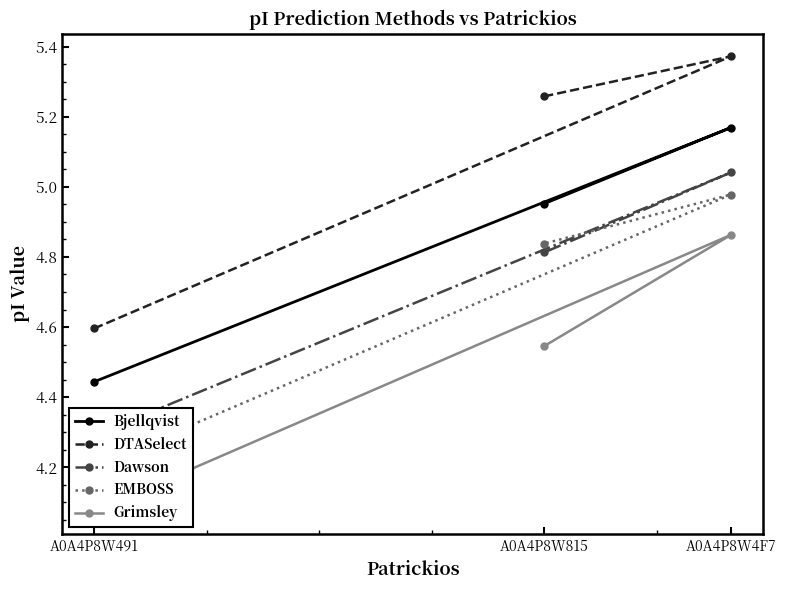

At which label is Bjellqvist closest to 4?

A0A4P8W491